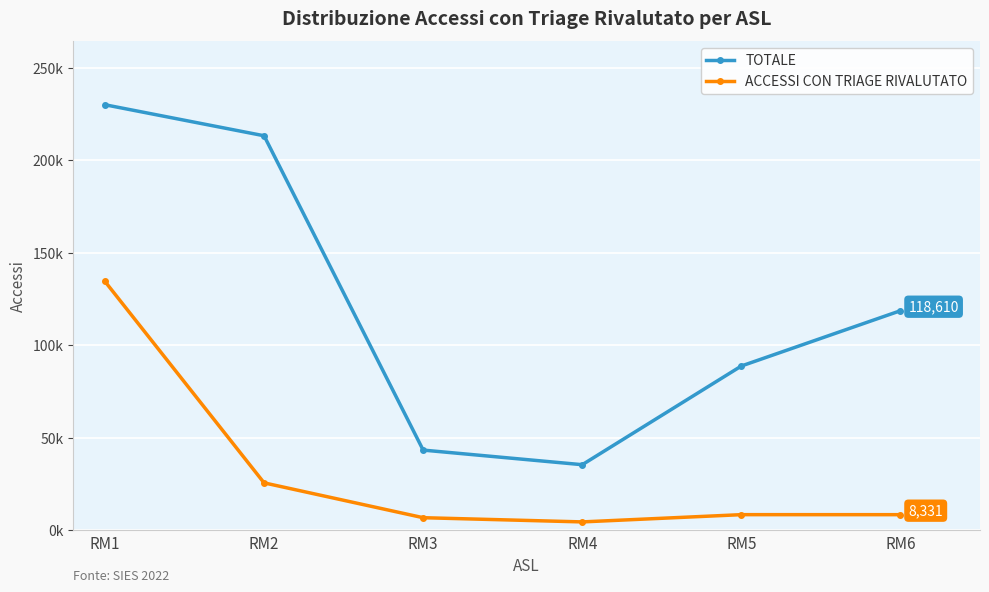

Between RM3 and RM6, which series saw the biggest shift?

TOTALE